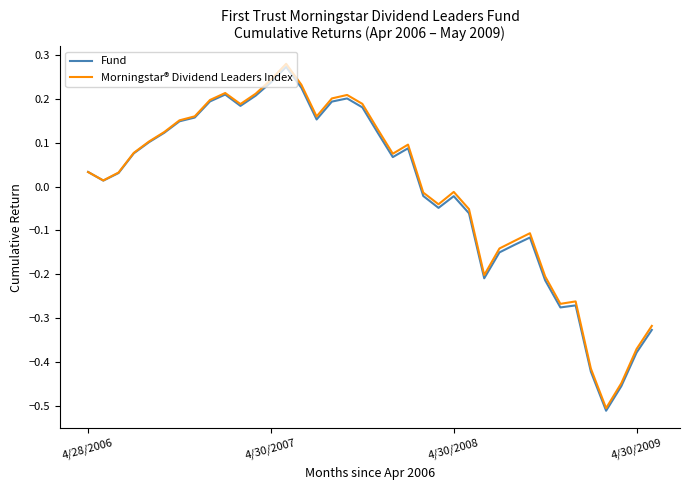

Which series has the widest spread of values?

Morningstar® Dividend Leaders Index